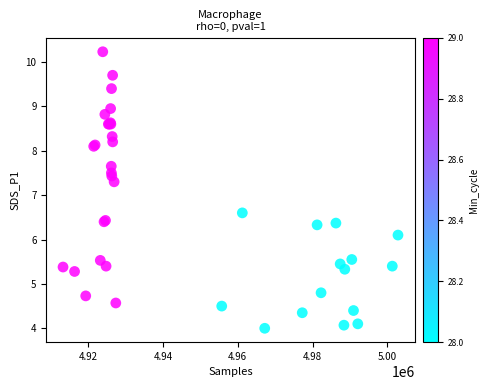

What Y value in the scatter plot is closest to 7?

7.3